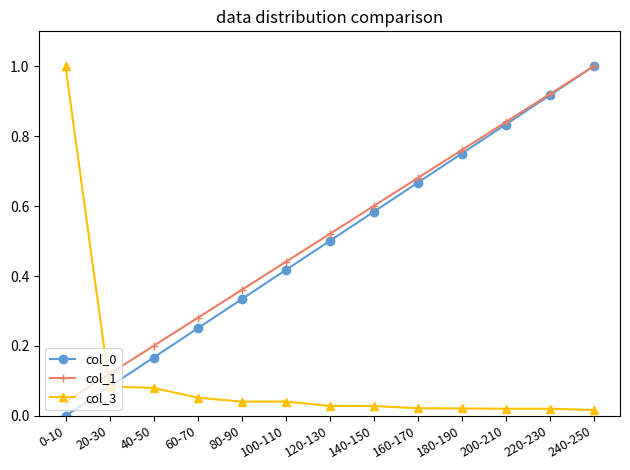

Which category has the highest value in the col_1 series?

240-250